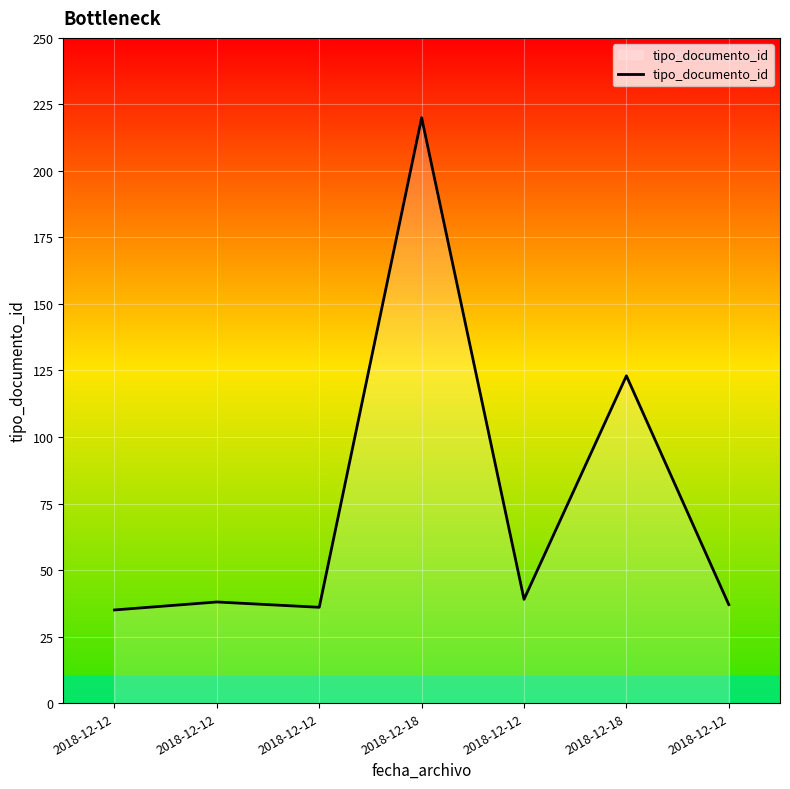

At which category does the data reach its first local peak?

2018-12-12